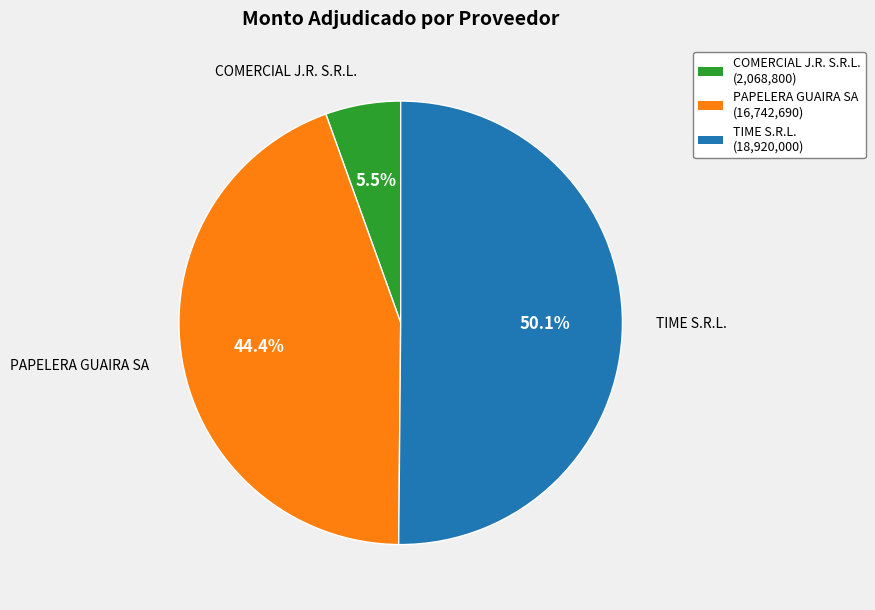

Rank the categories by value from lowest to highest.

COMERCIAL J.R. S.R.L., PAPELERA GUAIRA SA, TIME S.R.L.